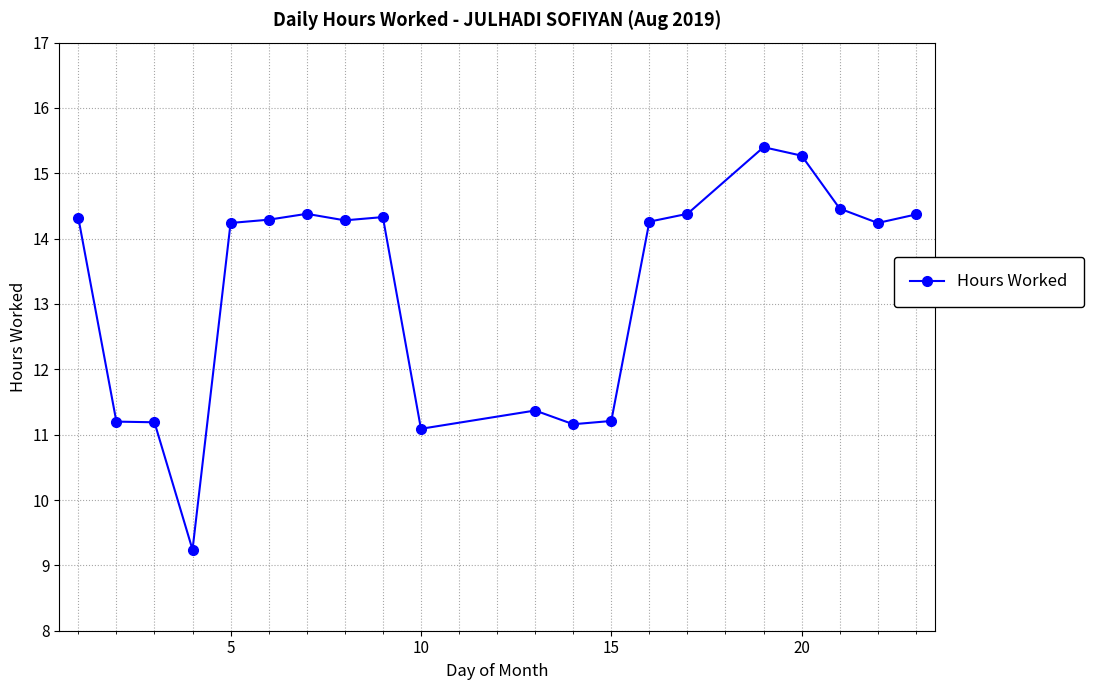

How many values are below 14?

7